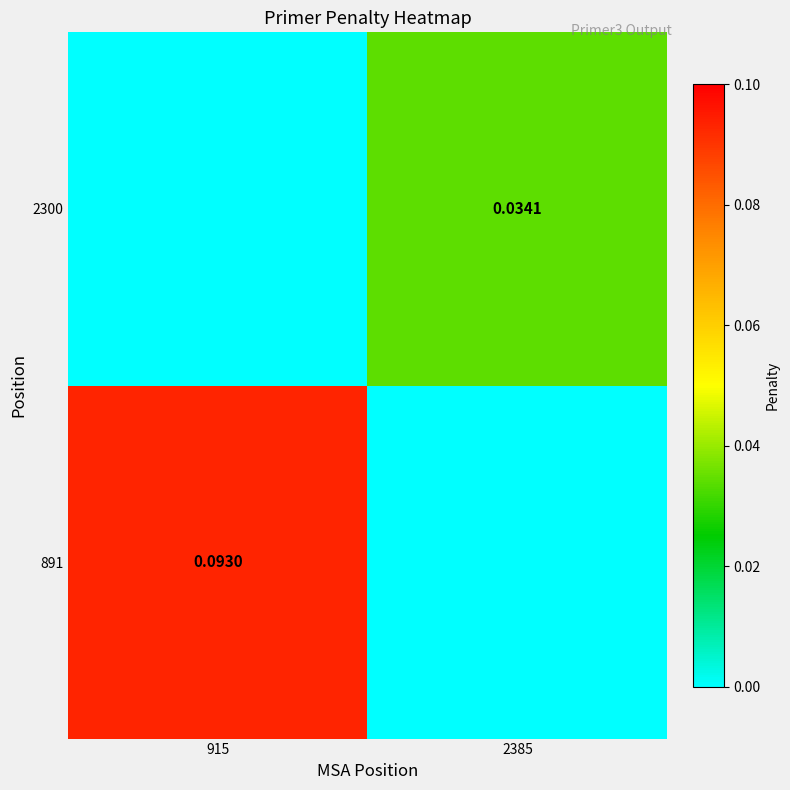

Is the value of 891 at 915 greater than the value of 2300 at 2385?

Yes